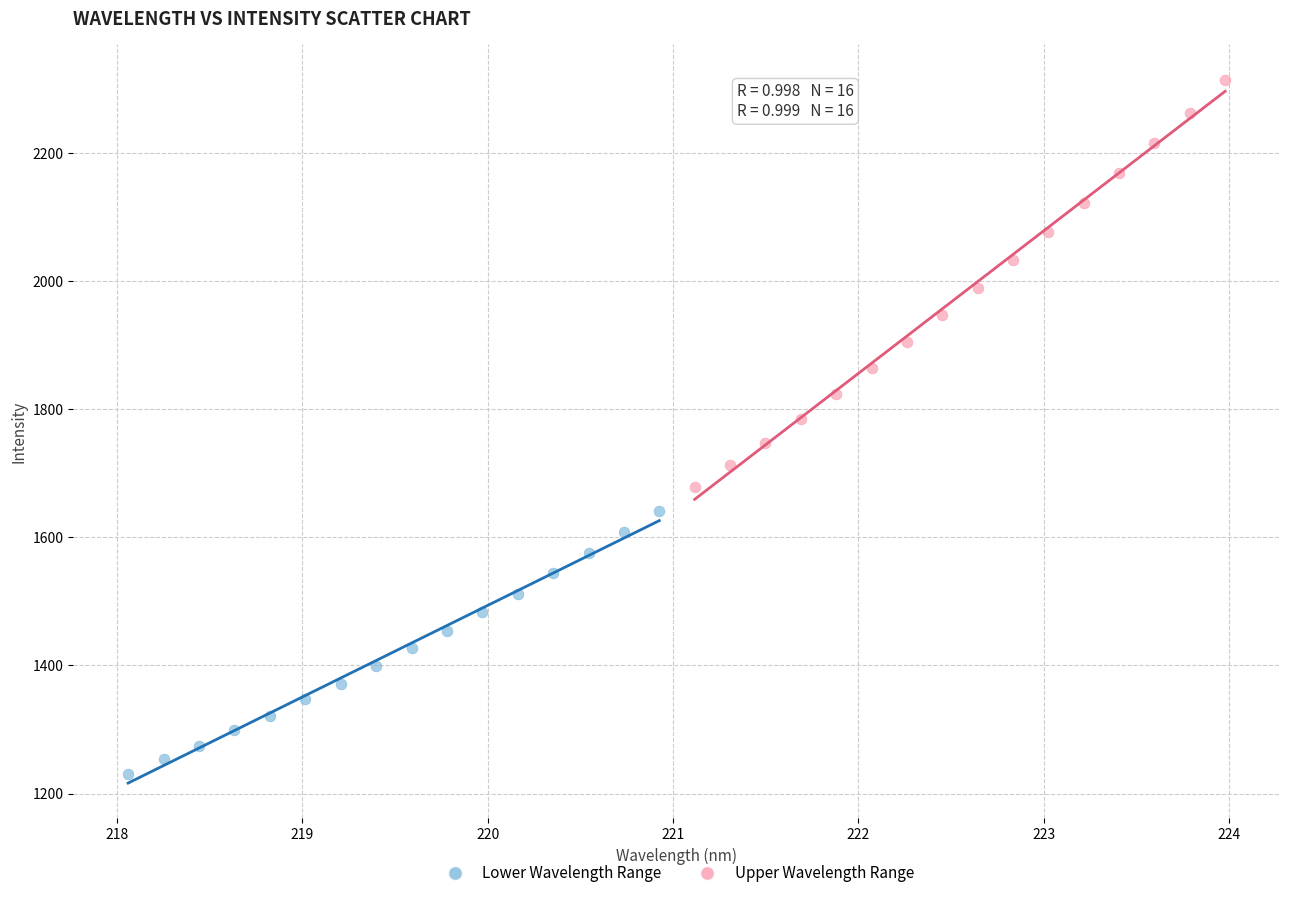

Which series has the largest Y range (max minus min)?

Upper Wavelength Range